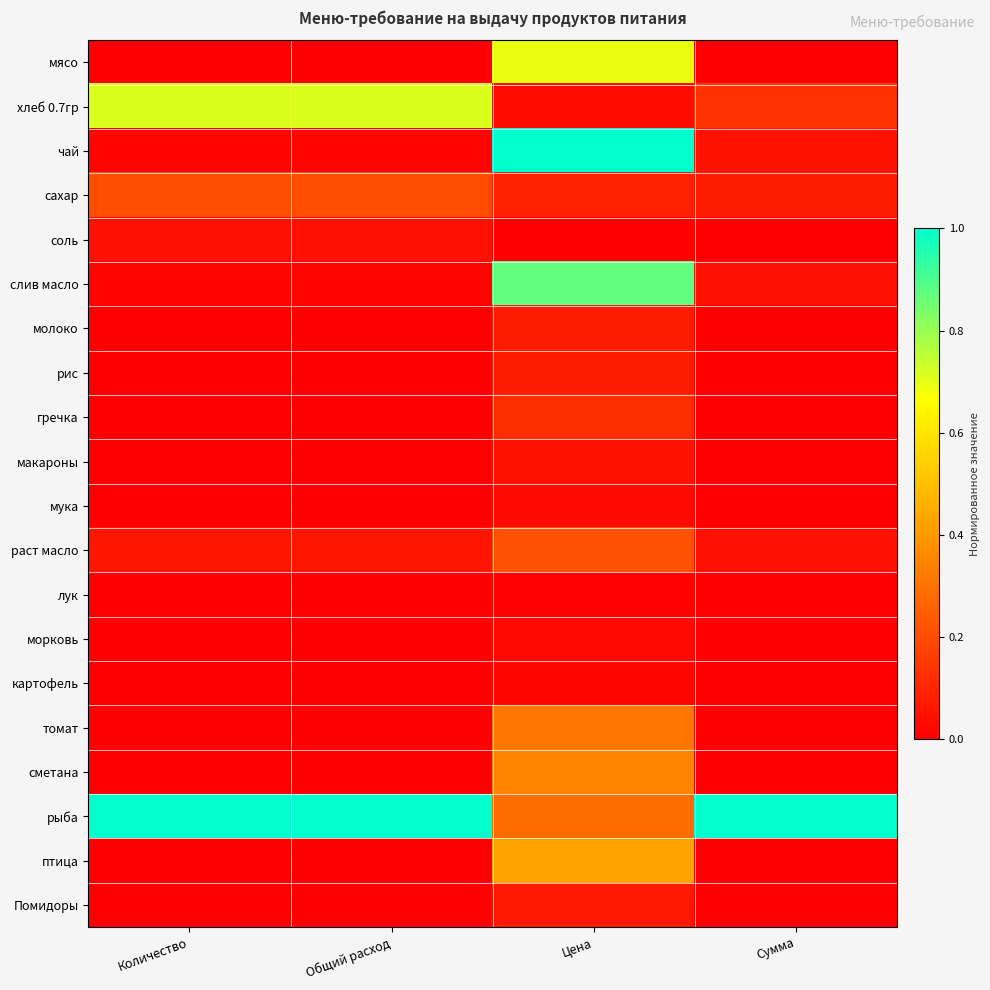

Which label corresponds to the smallest value in the chart?

Количество